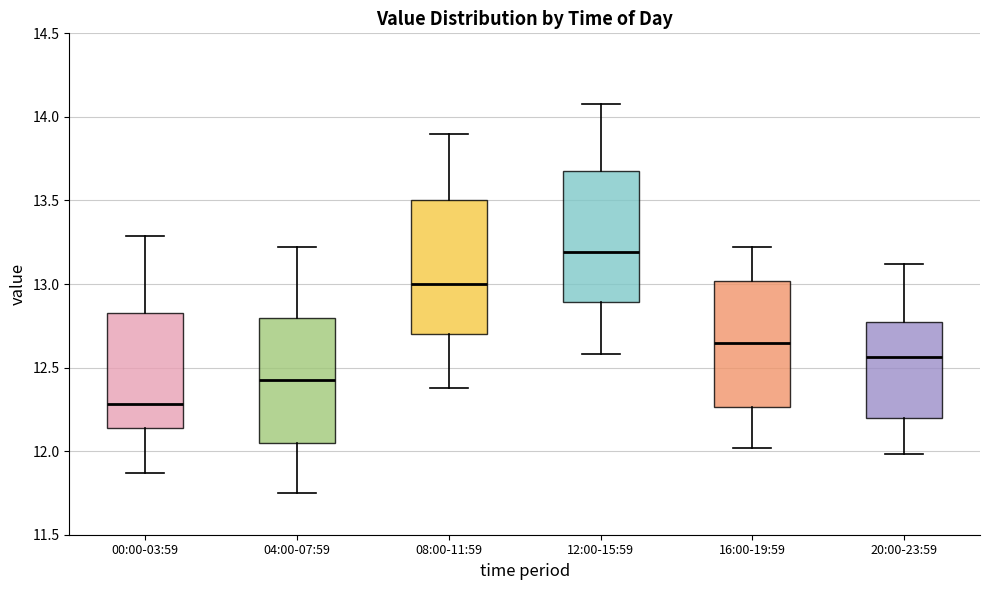

Which box has the highest median line?

12:00-15:59